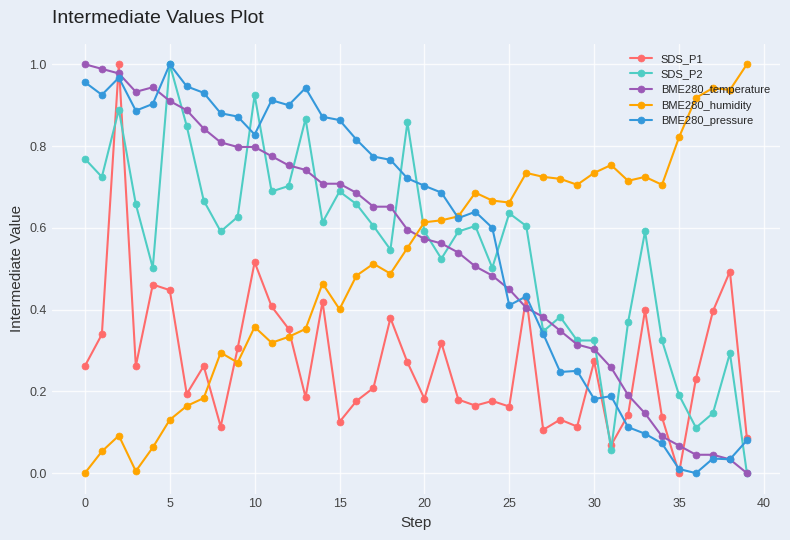

True or false: BME280_humidity and SDS_P2 cross at least once.

True